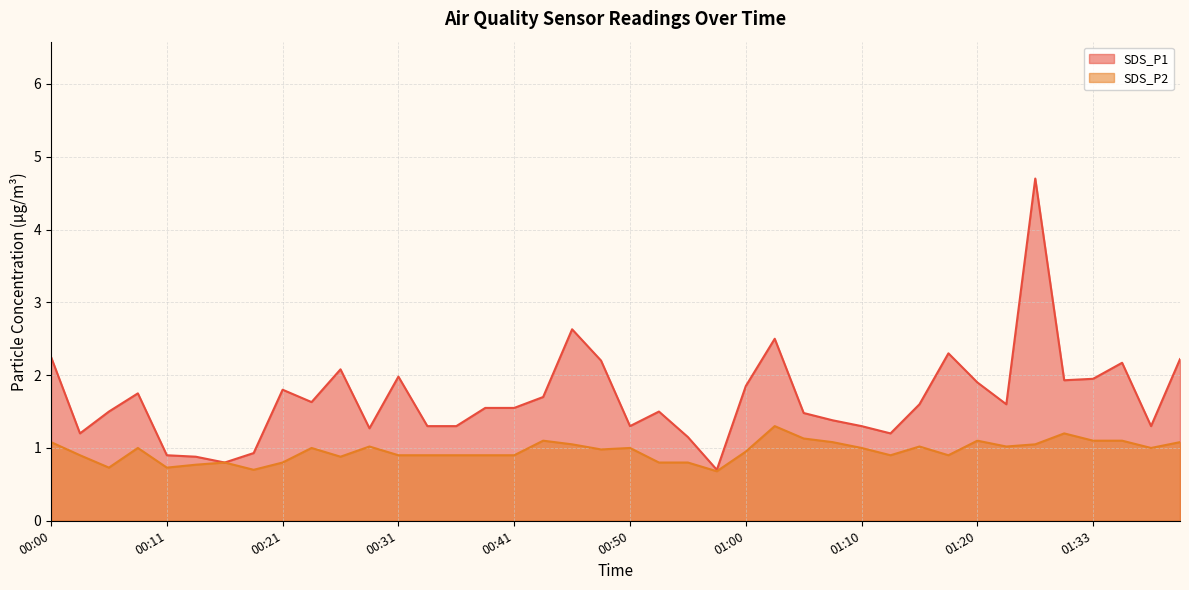

At which label does SDS_P1 reach its peak?

01:28